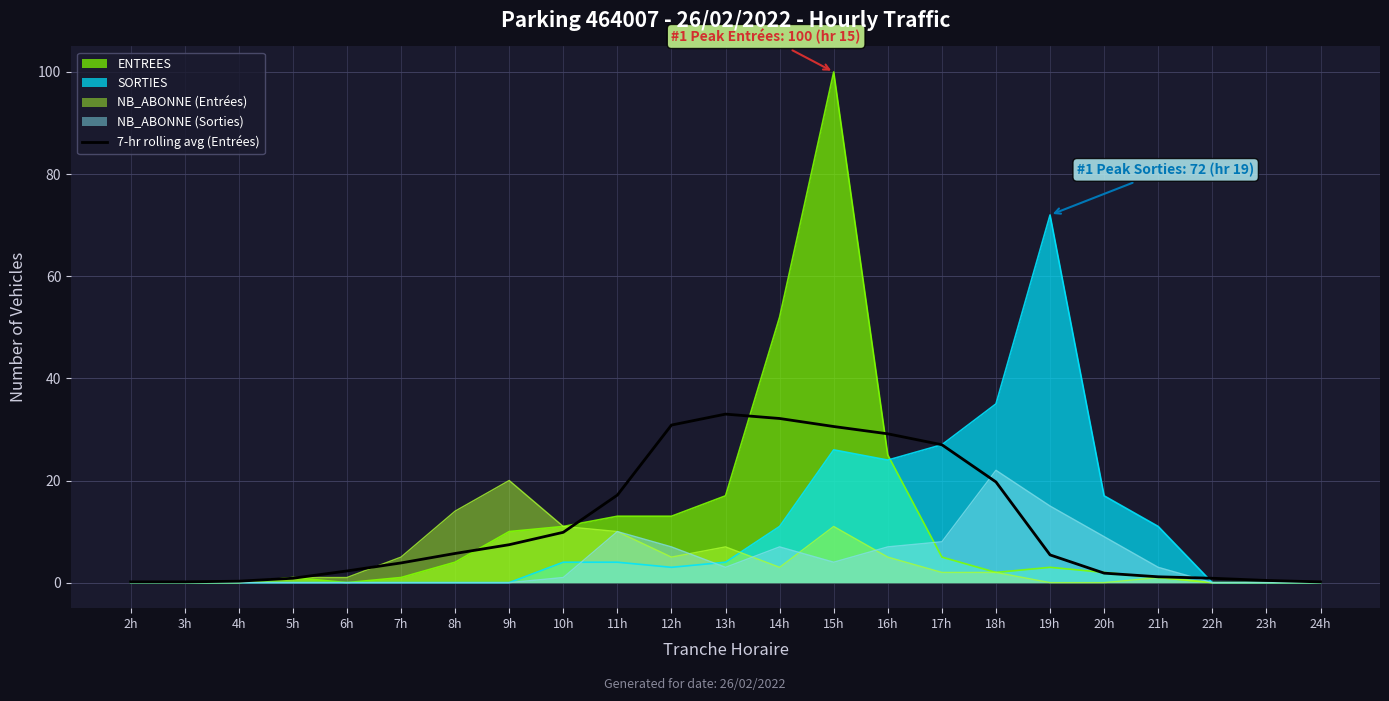

Which has a higher value, 4h or 10h?

10h